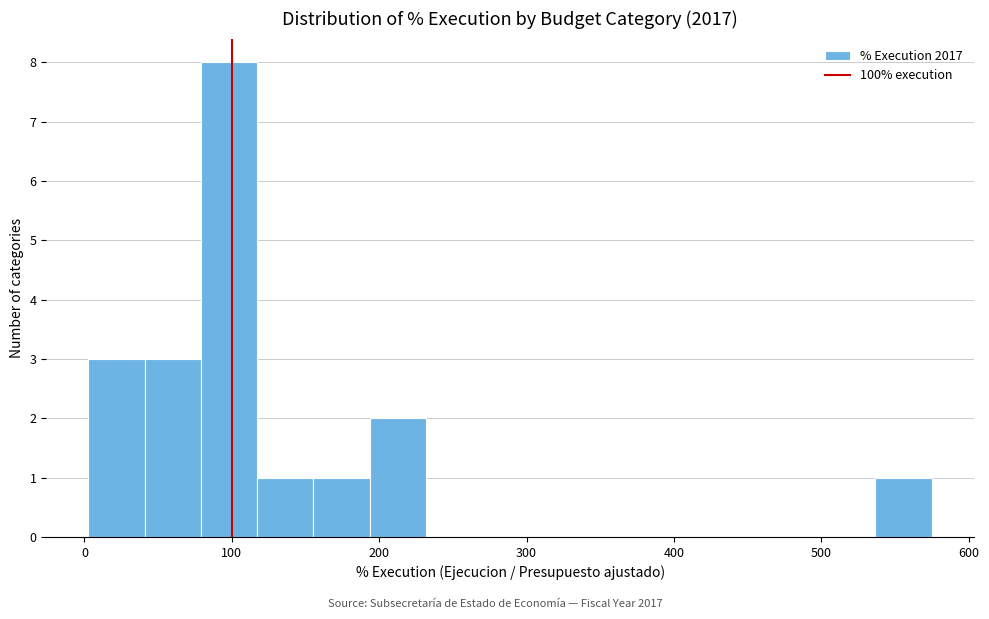

Read against the x-axis, roughly where is the centre of the tallest bar?

100